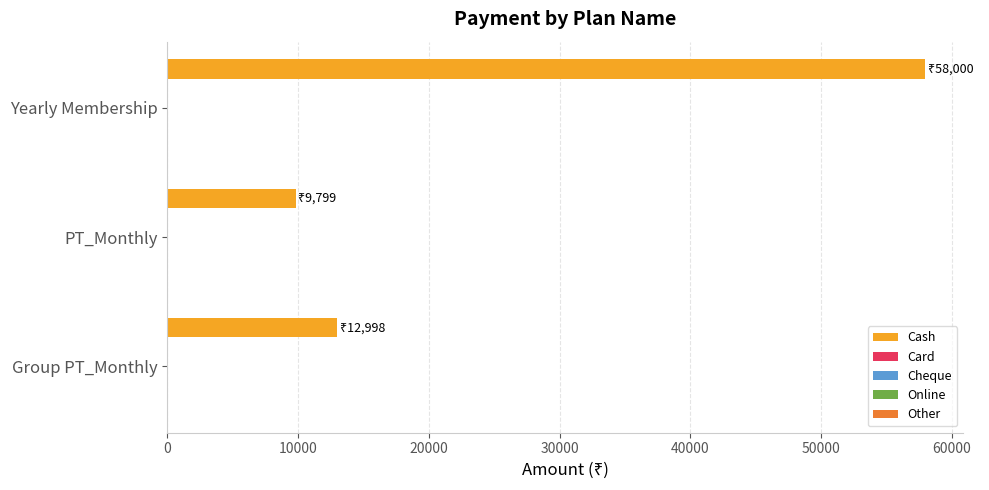

What is the minimum value shown in the chart?

9799